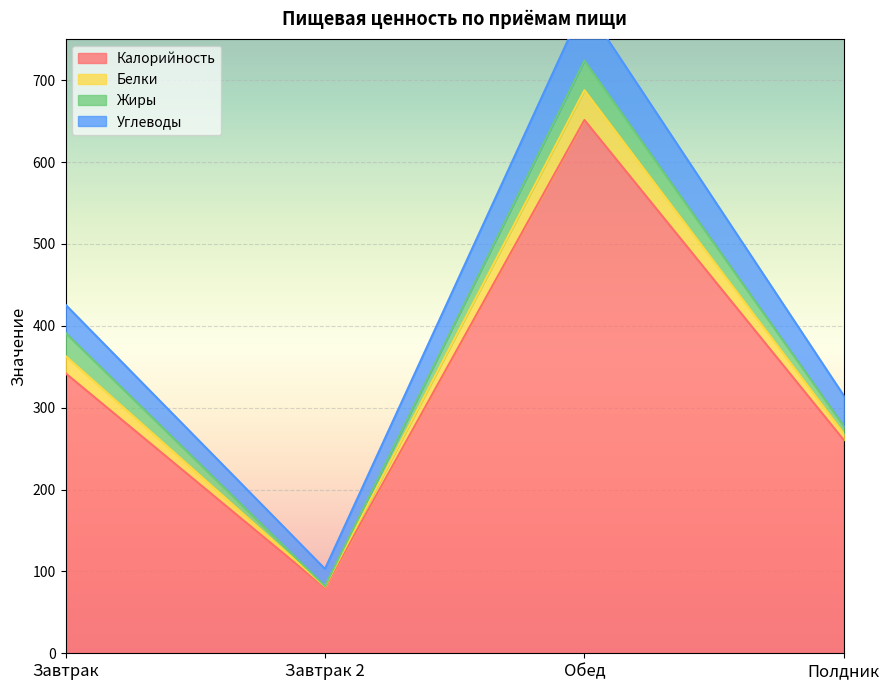

How many values in the Калорийность series are below 342?

2